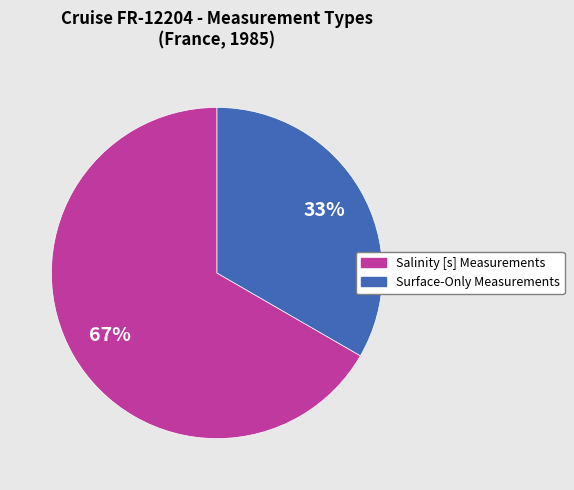

What is the largest slice in the pie chart?

Salinity [s] Measurements